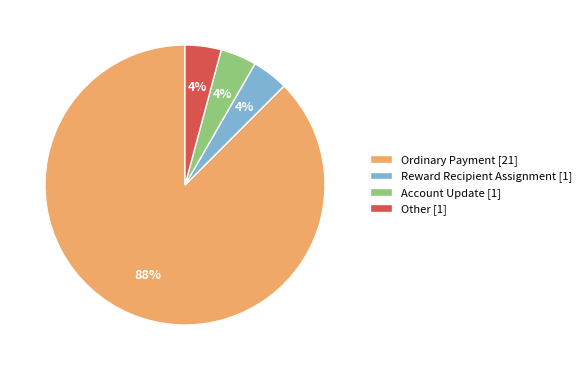

Combined, do Ordinary Payment [21] and Account Update [1] account for over 50%?

Yes